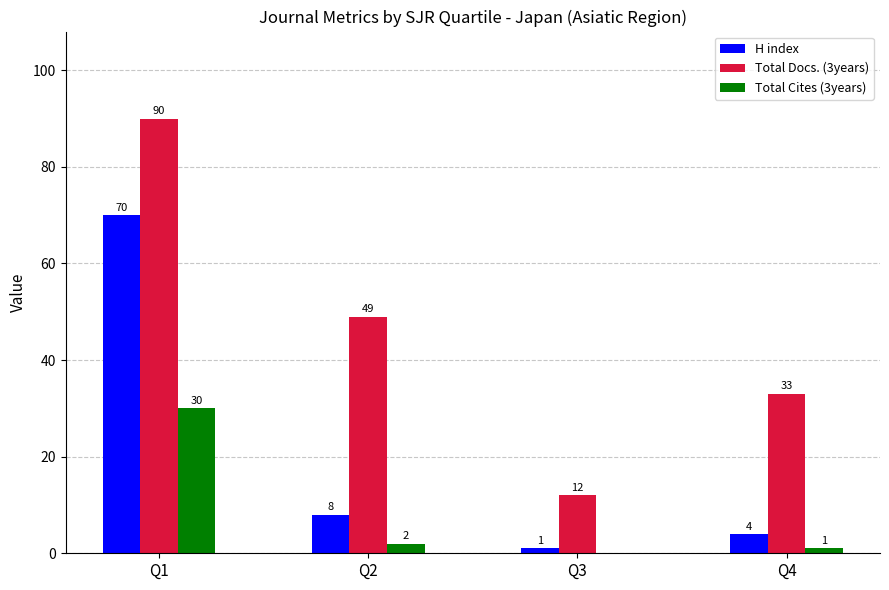

Reading left to right, list all the values displayed in this chart.

H index: 70	8	1	4
Total Docs. (3years): 90	49	12	33
Total Cites (3years): 30	2	0	1